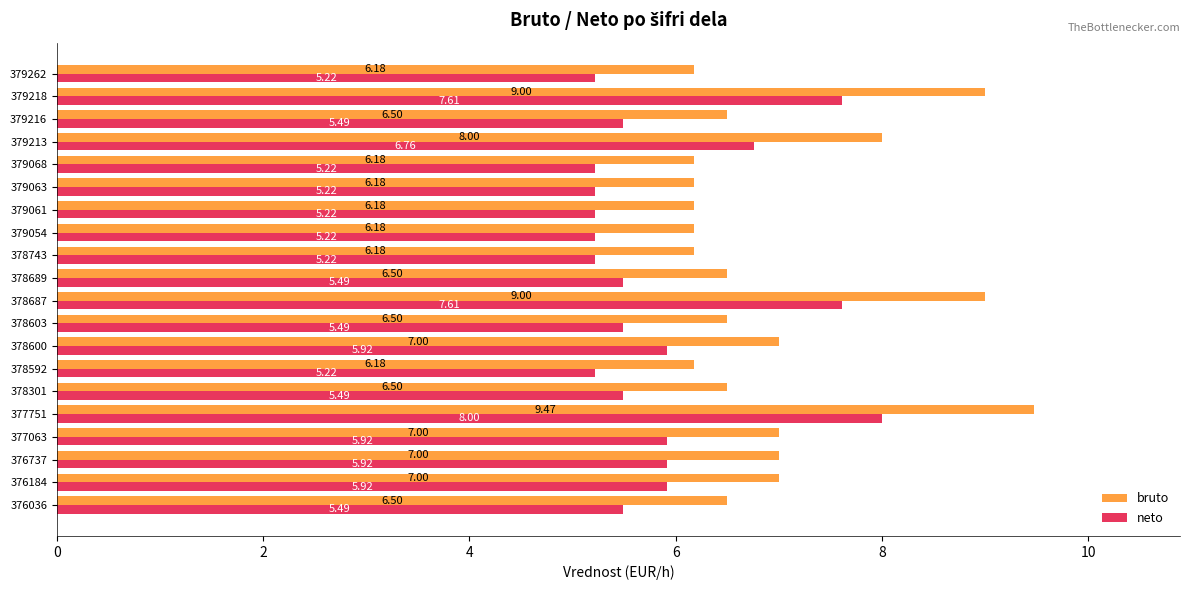

What is the difference between the second highest and minimum values in the bruto series?

2.8